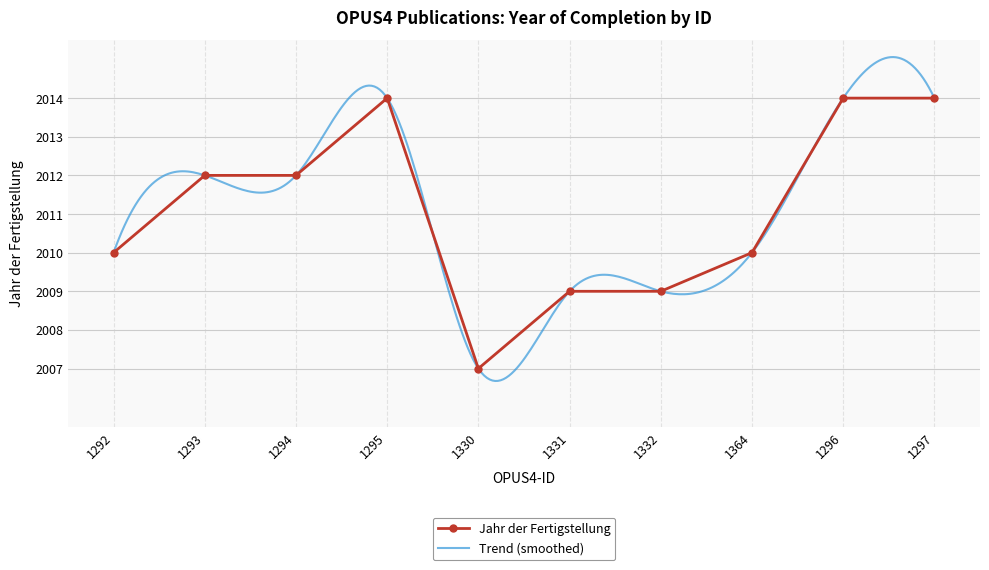

What is the minimum value shown in the chart?

2007